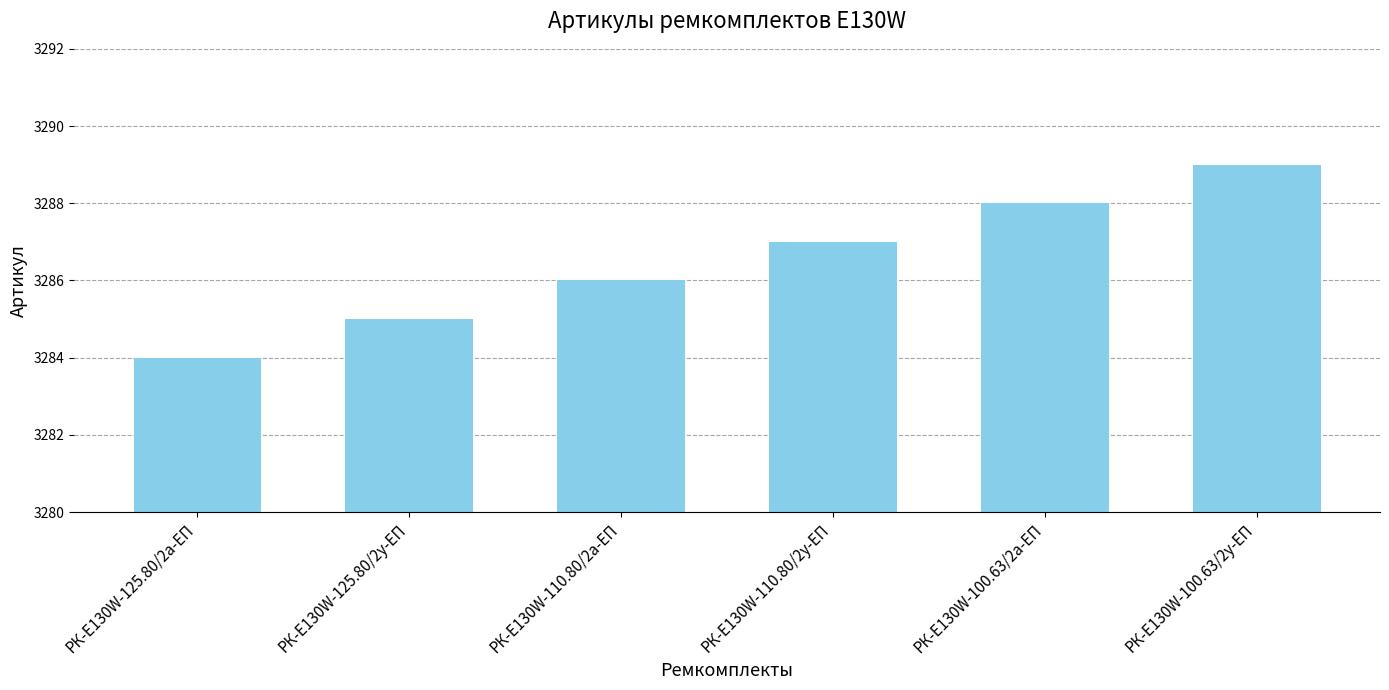

What is the change in value from РК-E130W-110.80/2у-ЕП to РК-E130W-100.63/2а-ЕП?

+1